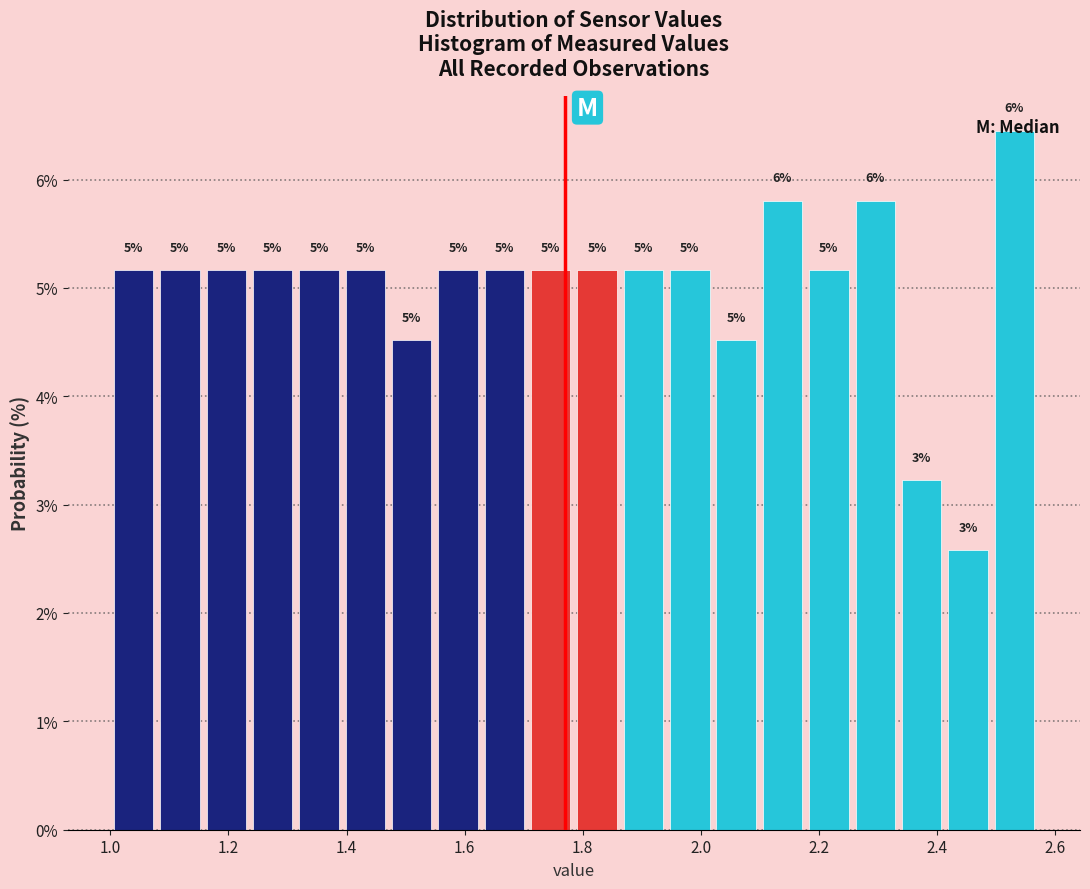

Around what value on the x-axis is the tallest bar? Give the approximate position of its centre, as read against the axis.

2.54